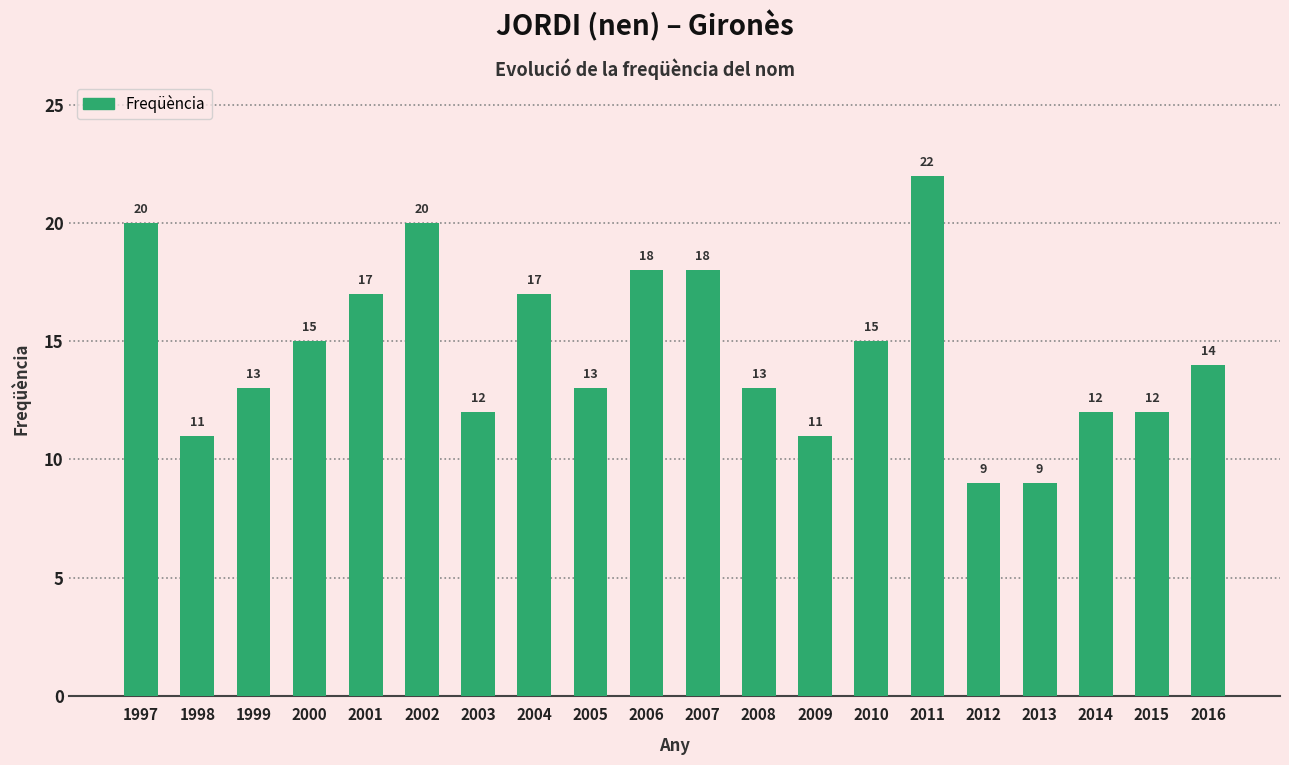

Read the value at 2002, to the nearest 5.

20